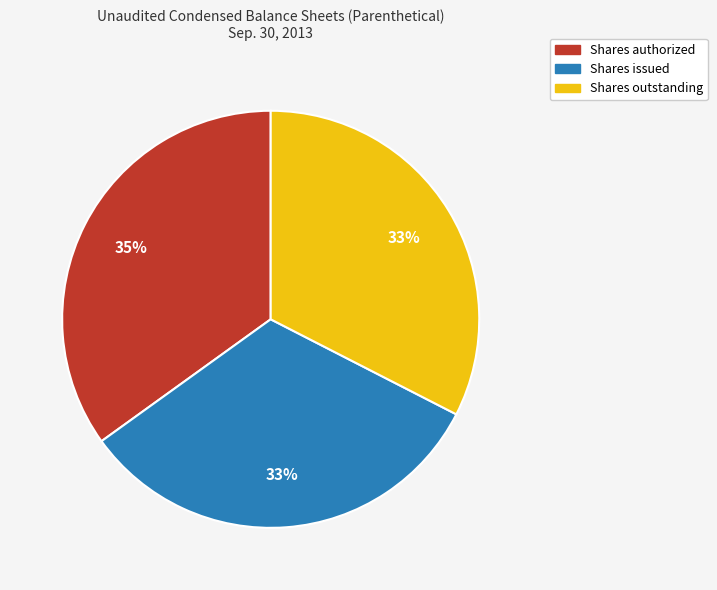

Which slice is the largest?

Shares authorized